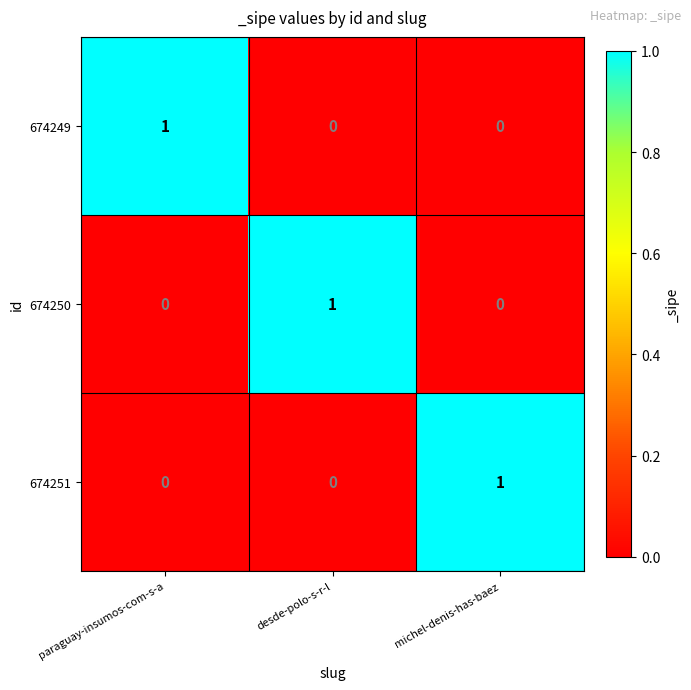

Is the value of 674249 at michel-denis-has-baez greater than the value of 674251 at michel-denis-has-baez?

No